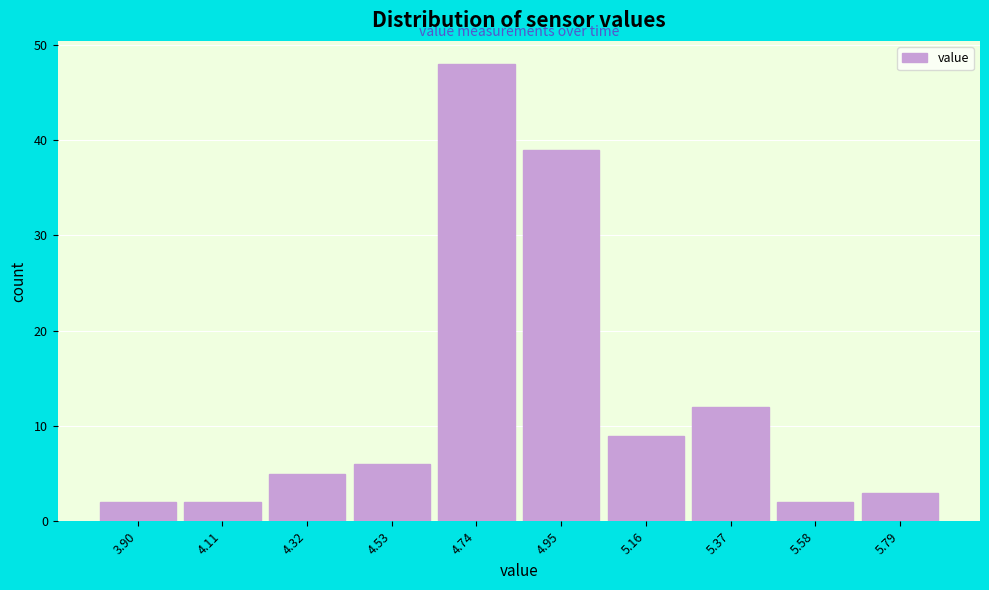

Reading right to left, transcribe all the data shown in this chart.

5.79=3	5.58=2	5.37=12	5.16=9	4.95=39	4.74=48	4.53=6	4.32=5	4.11=2	3.90=2